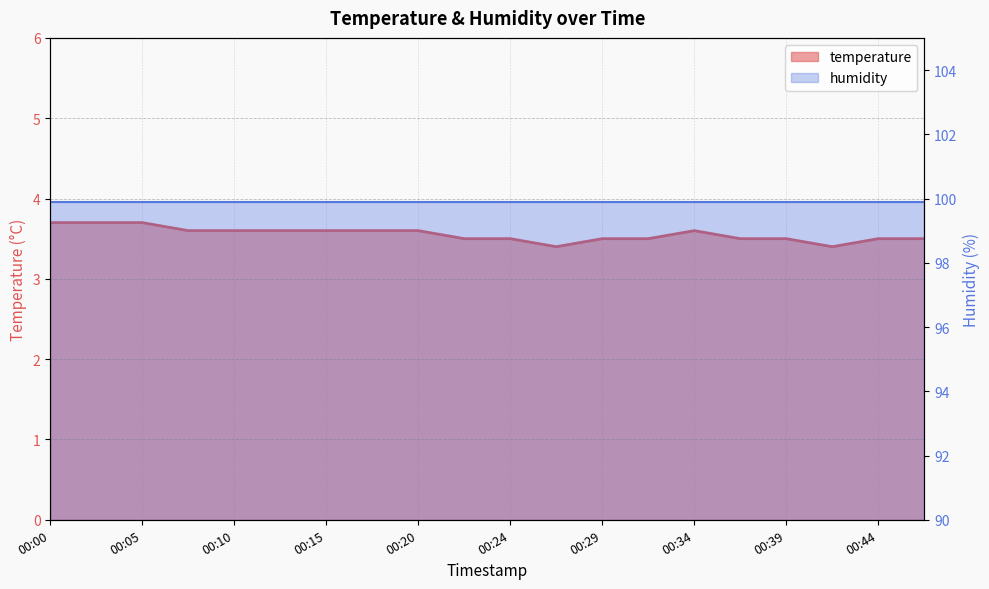

What is the sum of the values at 00:27 and 00:29?

6.9